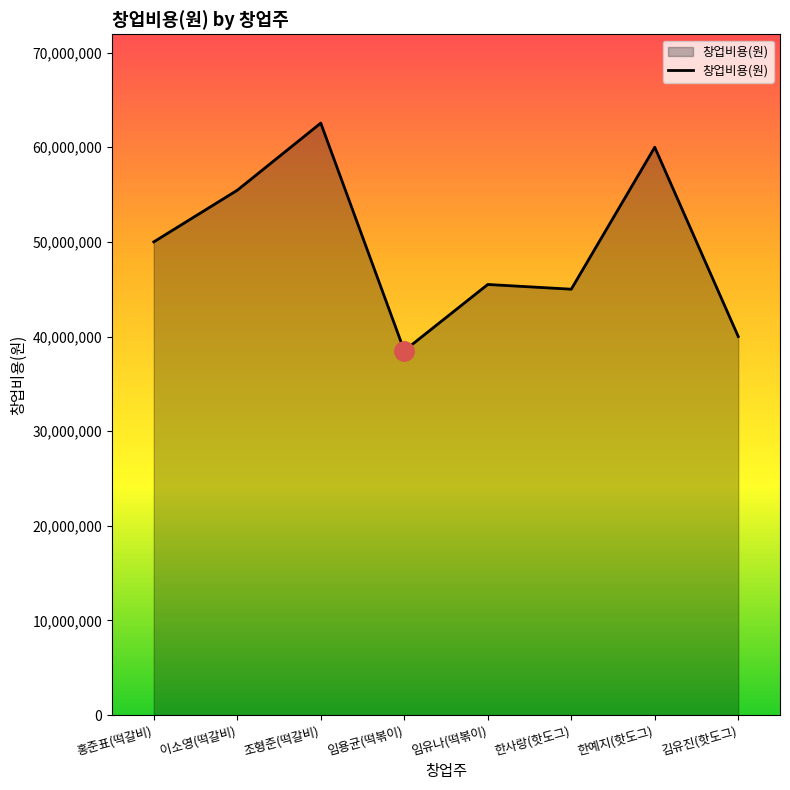

The chart shows a value of 32461986 at 한예지(핫도그). True or false?

False